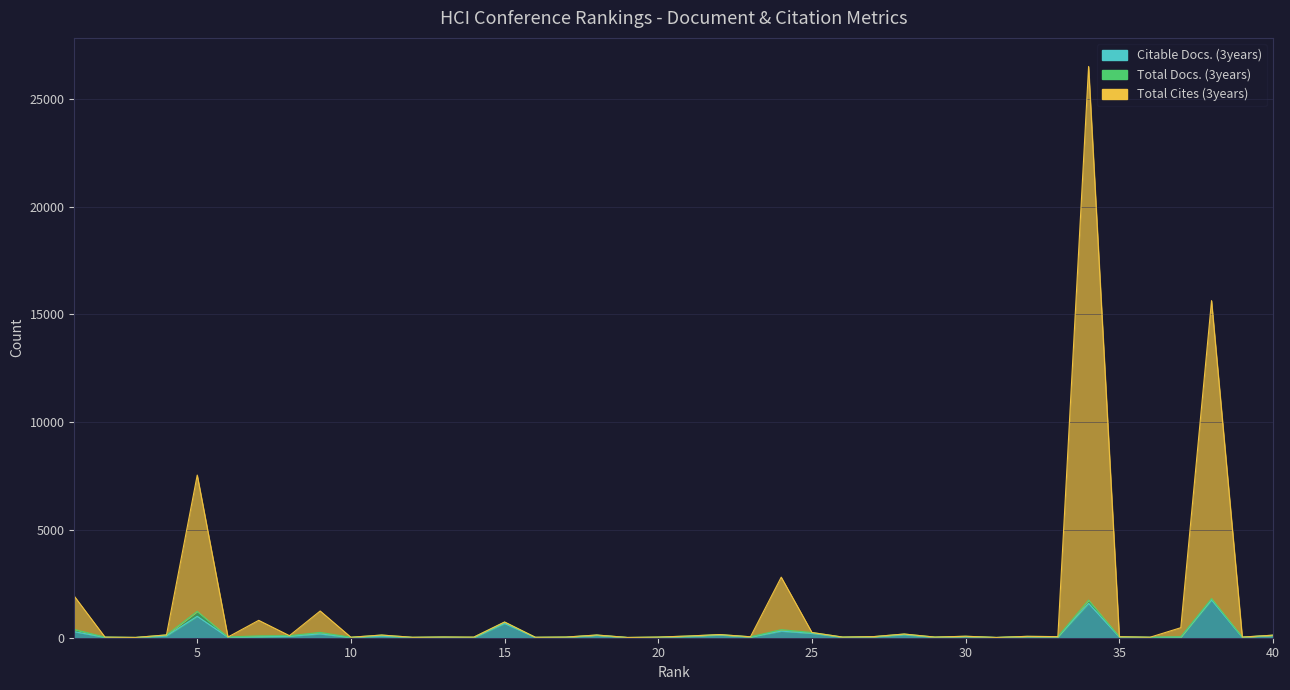

What is the sum of all Citable Docs. (3years) values?

7310